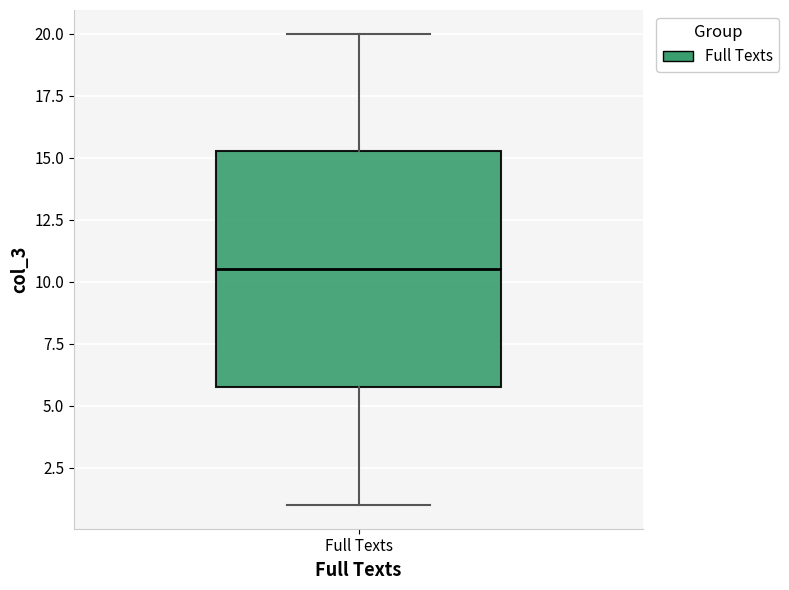

Where does the median line of the box for Full Texts sit on the y-axis? The values are not printed on the chart, so give them approximately, as read against the axis.

10.5